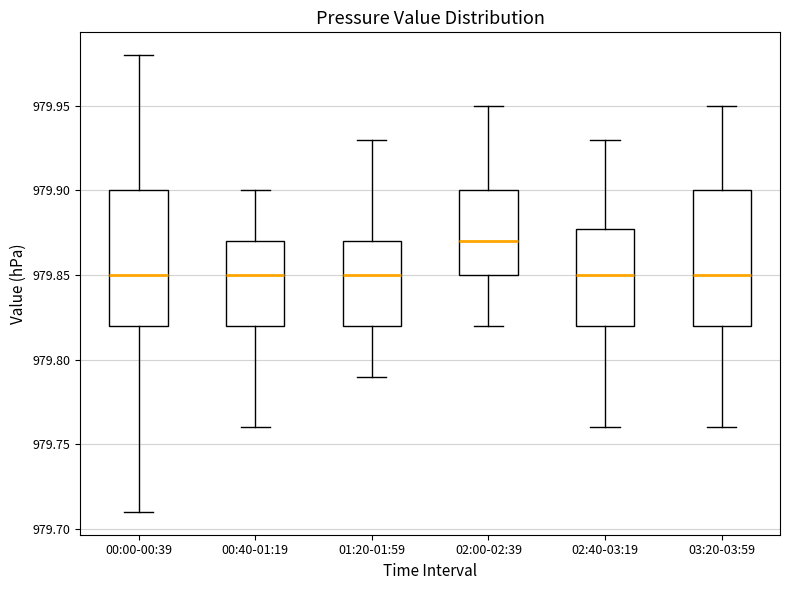

Reading left to right, transcribe this box plot: for each box, give where its median line is, the range the box spans, and where its two whiskers end, as read against the y-axis. The values are not printed on the chart, so give them approximately, as read against the axis.

00:00-00:39: median 979.85, box 979.82 to 979.90, whiskers 979.71 to 979.98
00:40-01:19: median 979.85, box 979.82 to 979.87, whiskers 979.76 to 979.90
01:20-01:59: median 979.85, box 979.82 to 979.87, whiskers 979.79 to 979.93
02:00-02:39: median 979.87, box 979.85 to 979.90, whiskers 979.82 to 979.95
02:40-03:19: median 979.85, box 979.82 to 979.88, whiskers 979.76 to 979.93
03:20-03:59: median 979.85, box 979.82 to 979.90, whiskers 979.76 to 979.95